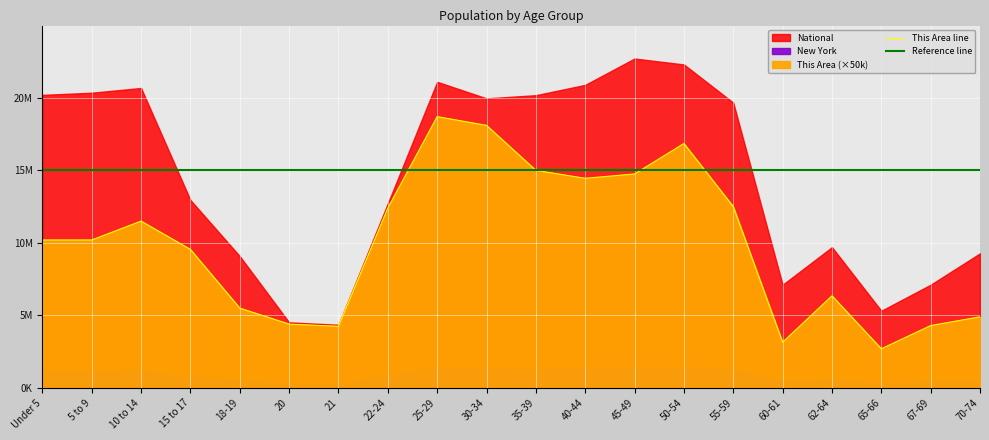

The value of National at 50-54 is 29032125. True or false?

False